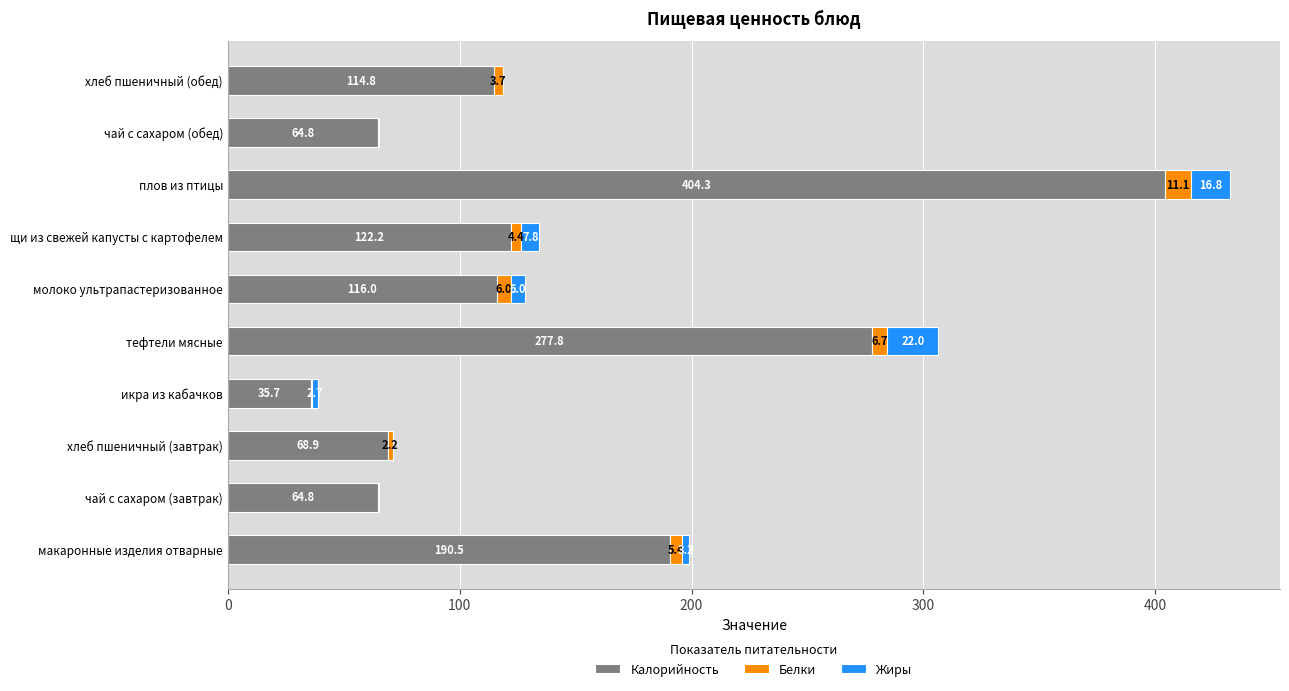

What is the sum of all Калорийность values?

1459.8